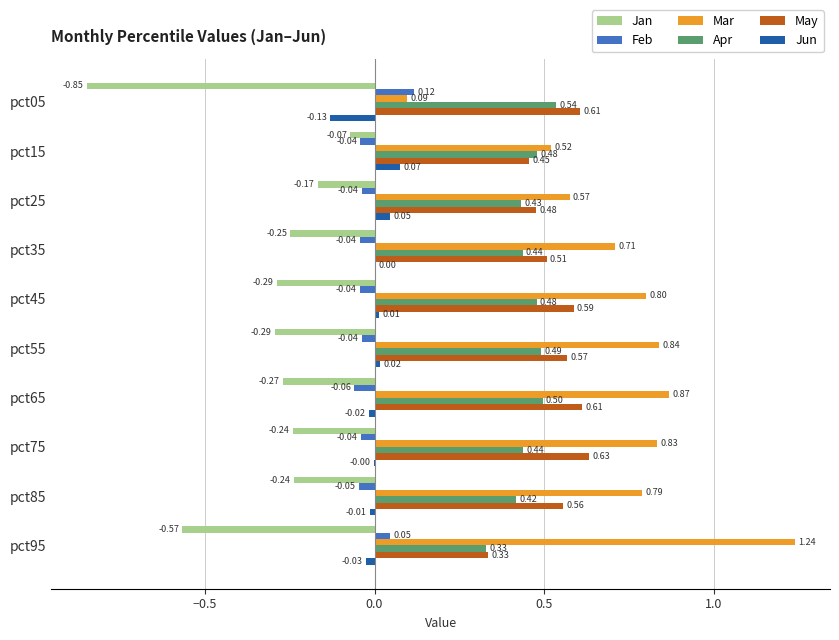

Which series changed the most between pct15 and pct55?

Mar